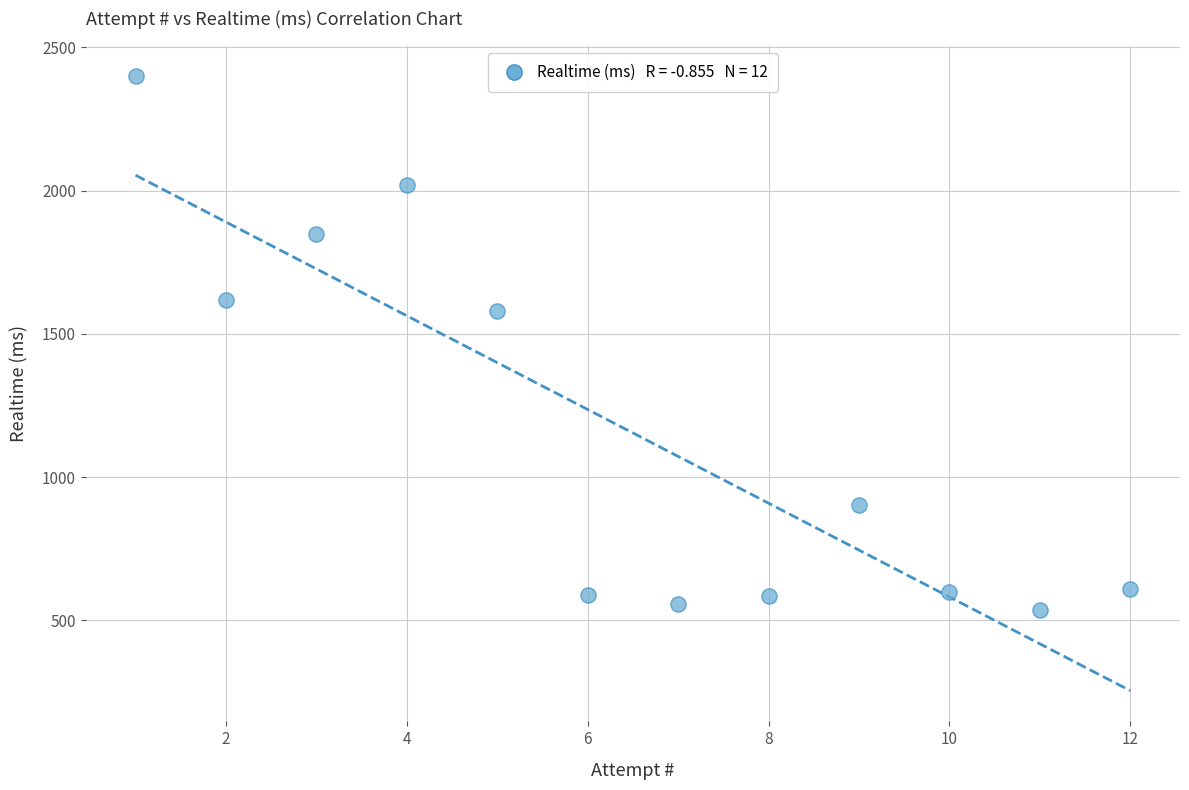

What is the average Y value?

1154